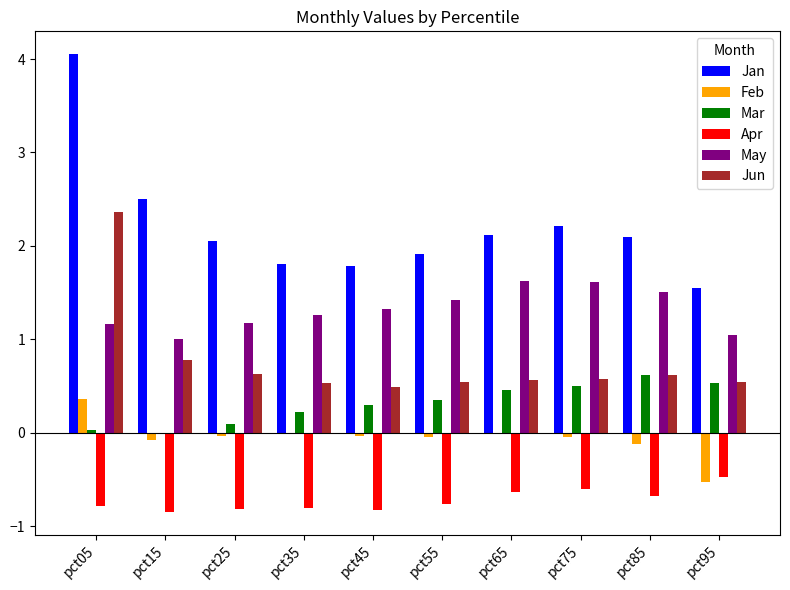

How many data points does each series have?

10